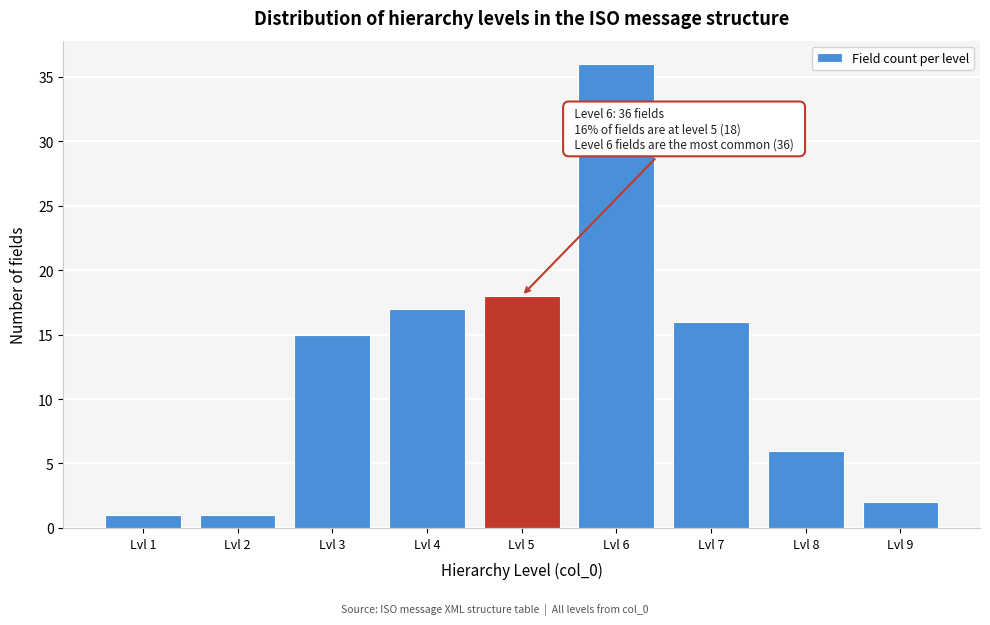

Reading left to right, what are all the values shown in this chart?

Lvl 1=1	Lvl 2=1	Lvl 3=15	Lvl 4=17	Lvl 5=18	Lvl 6=36	Lvl 7=16	Lvl 8=6	Lvl 9=2